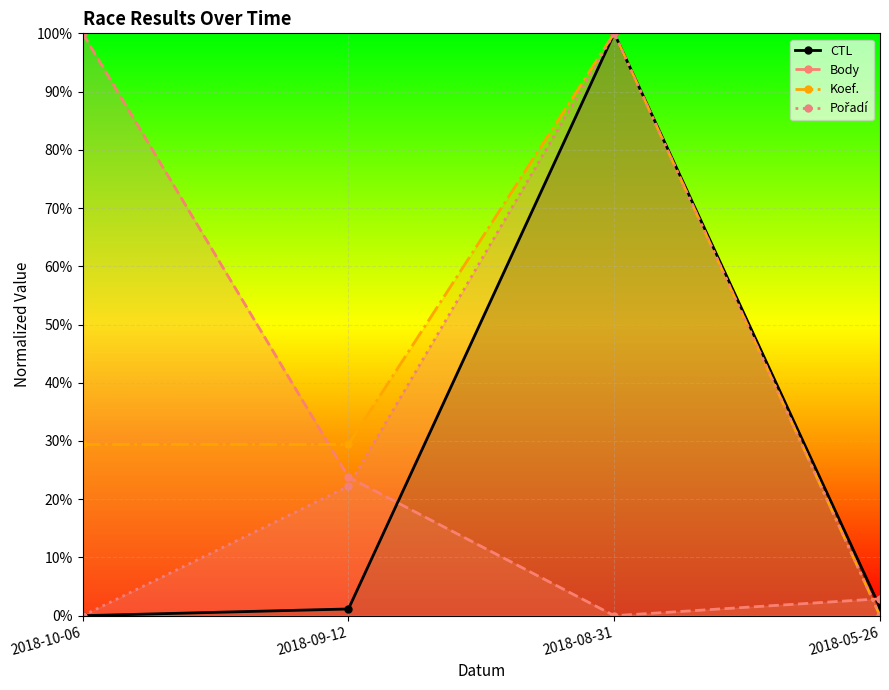

How many distinct data groups are displayed?

4